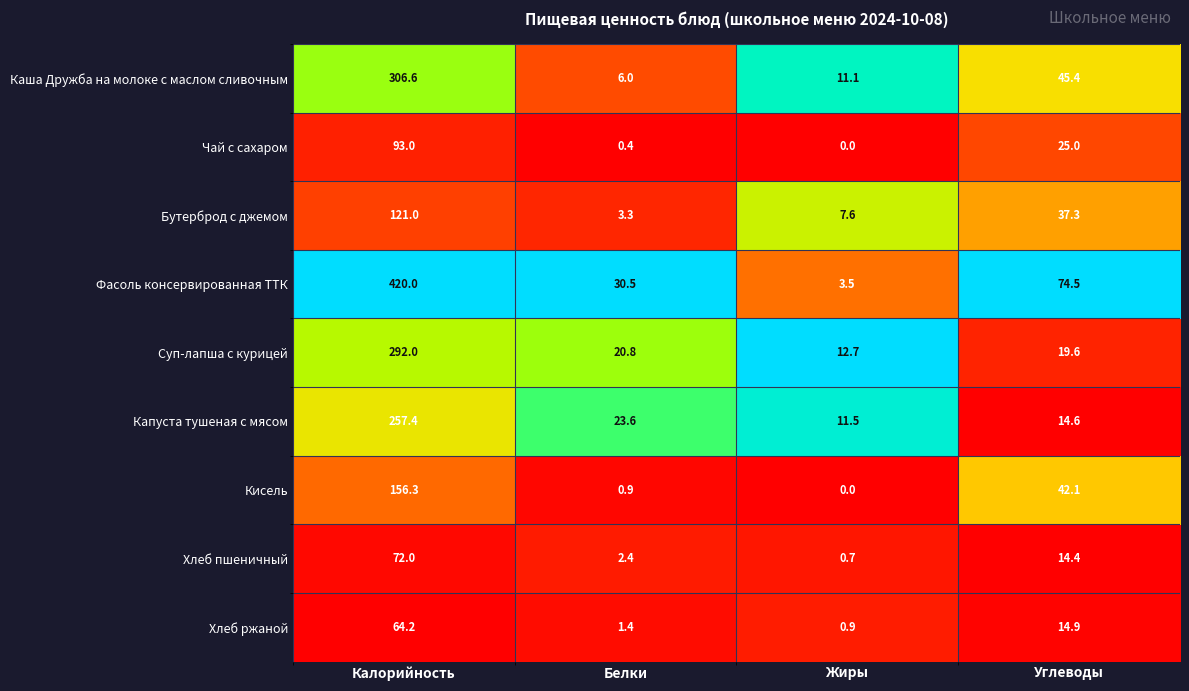

Which series has the largest range (max minus min)?

Фасоль консервированная ТТК